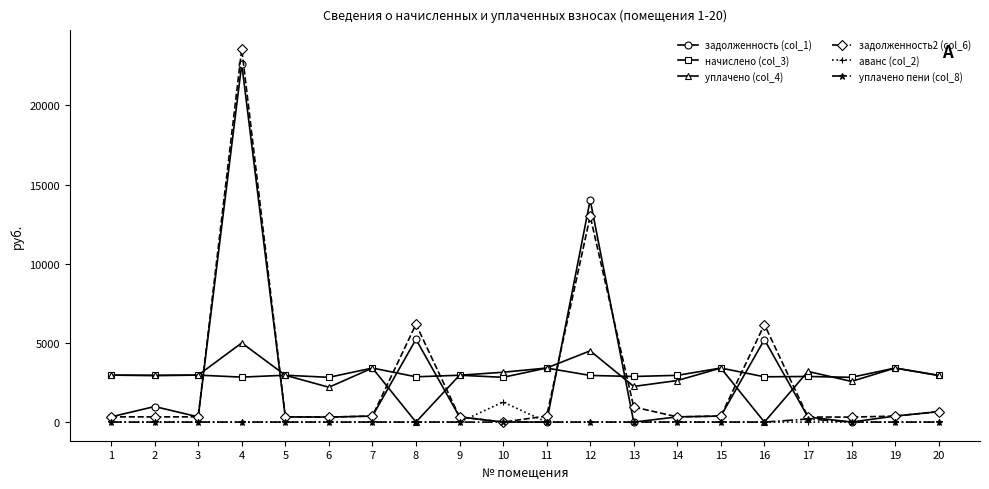

True or false: аванс (col_2) and начислено (col_3) cross at least once.

False